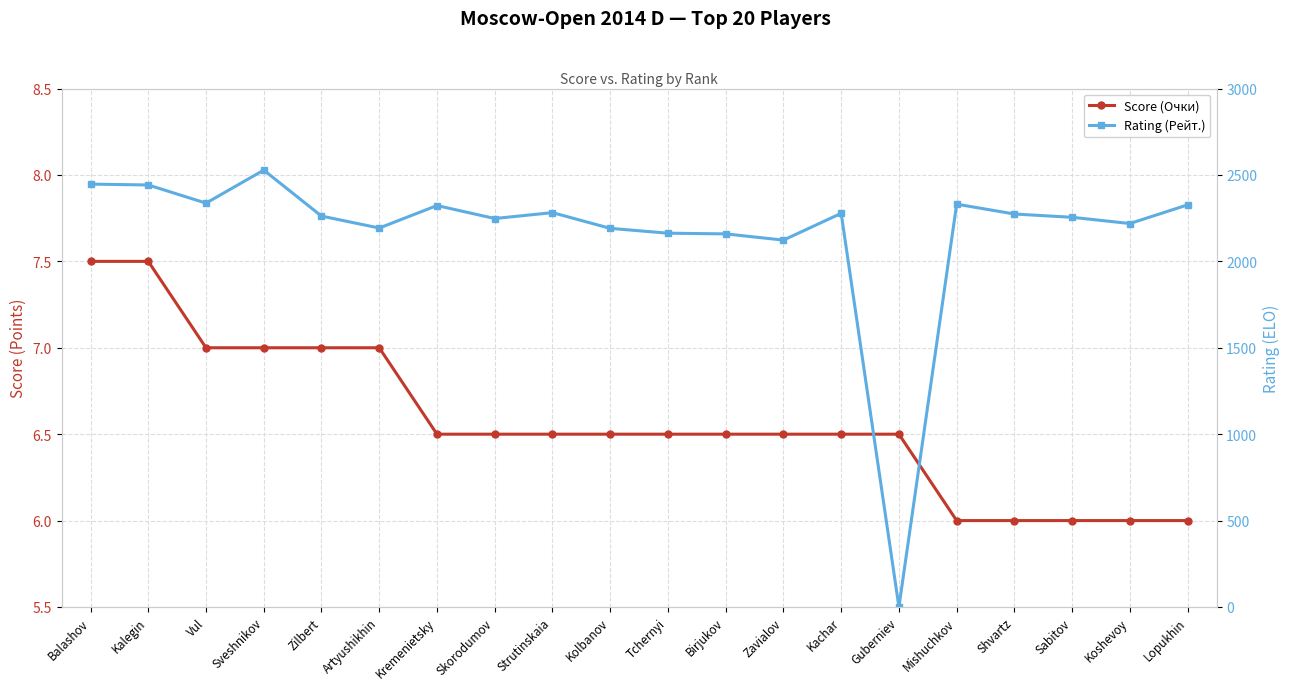

List the labels in order of Score (Очки) value, largest first.

Balashov, Kalegin, Vul, Sveshnikov, Zilbert, Artyushikhin, Kremenietsky, Skorodumov, Strutinskaia, Kolbanov, Tchernyi, Birjukov, Zavialov, Kachar, Guberniev, Mishuchkov, Shvartz, Sabitov, Koshevoy, Lopukhin